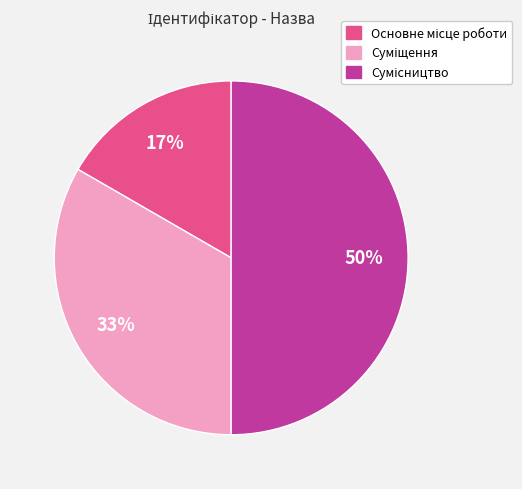

To the nearest percent, what is the difference between the largest and smallest slice percentages?

33%